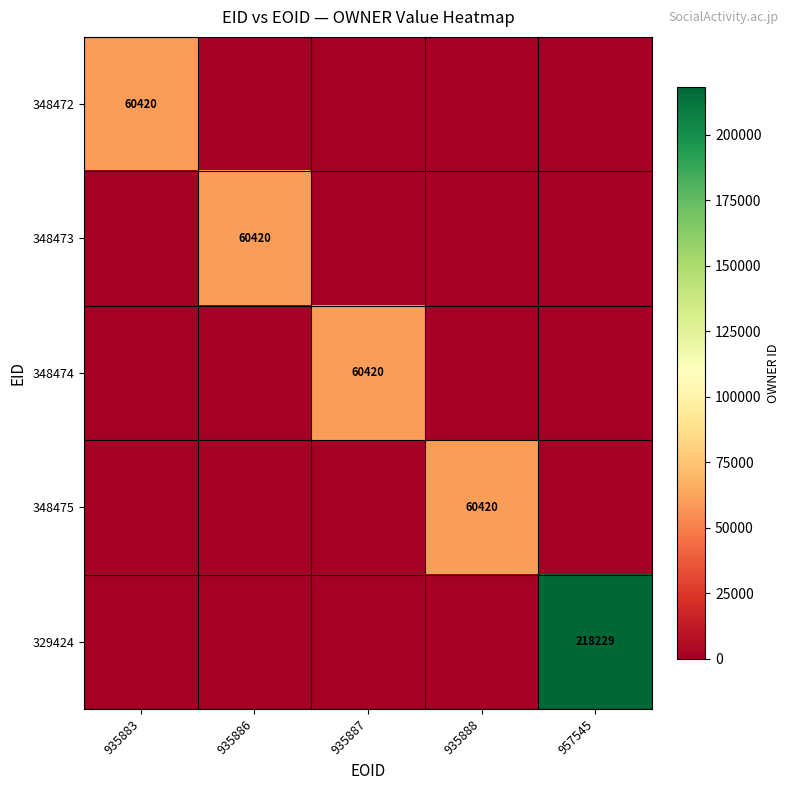

Is it true that 348475 equals 36726 at 935888?

False